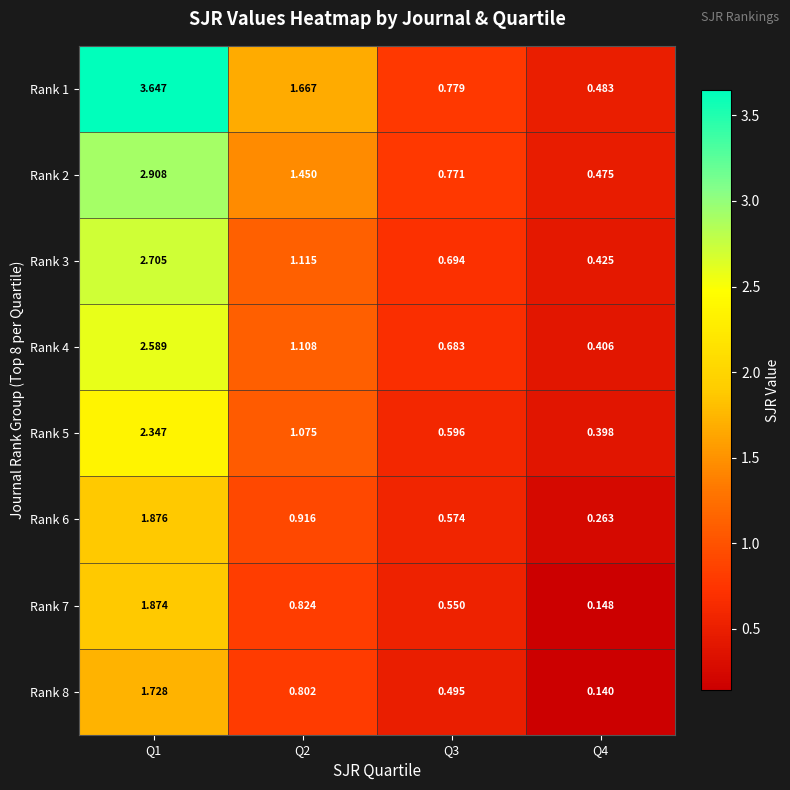

Reading right to left, what are all the values shown in this chart?

Rank 1: Q4=0.5	Q3=0.8	Q2=1.7	Q1=3.6
Rank 2: Q4=0.5	Q3=0.8	Q2=1.4	Q1=2.9
Rank 3: Q4=0.4	Q3=0.7	Q2=1.1	Q1=2.7
Rank 4: Q4=0.4	Q3=0.7	Q2=1.1	Q1=2.6
Rank 5: Q4=0.4	Q3=0.6	Q2=1.1	Q1=2.3
Rank 6: Q4=0.3	Q3=0.6	Q2=0.9	Q1=1.9
Rank 7: Q4=0.1	Q3=0.6	Q2=0.8	Q1=1.9
Rank 8: Q4=0.1	Q3=0.5	Q2=0.8	Q1=1.7